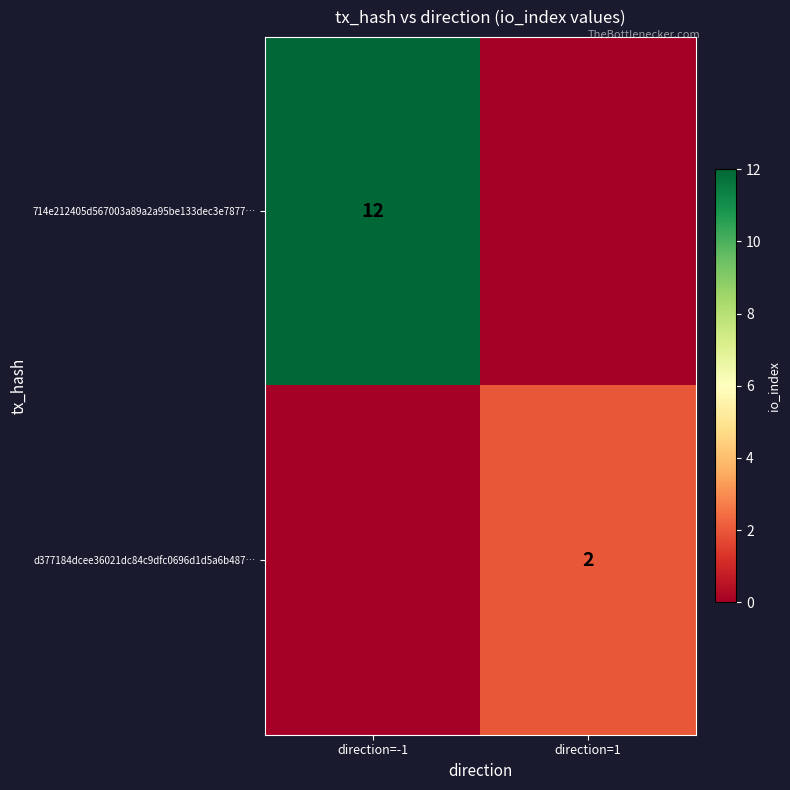

The d377184dcee36021dc84c9dfc0696d1d5a6b487… series shows 2 at direction=1. True or false?

True